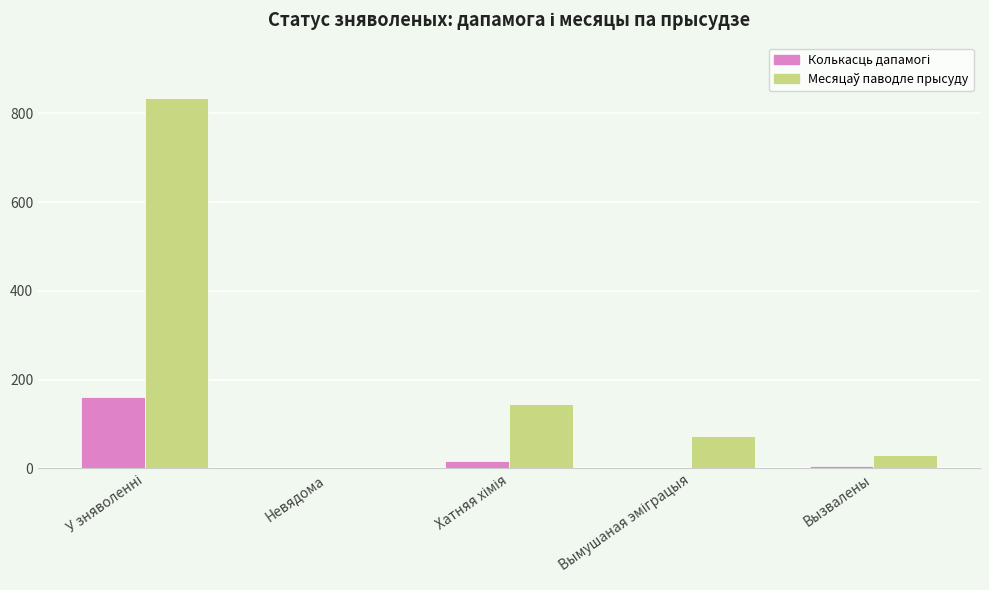

What is the greatest value displayed?

834